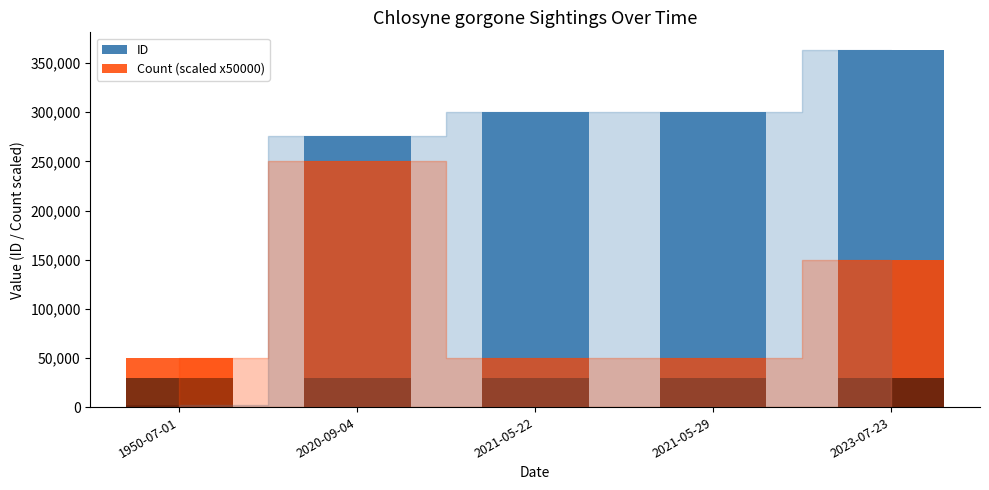

Reading left to right, what are all the values shown in this chart?

ID: 2377	275307	300408	300422	363105
Count (scaled x50000): 50000	250000	50000	50000	150000